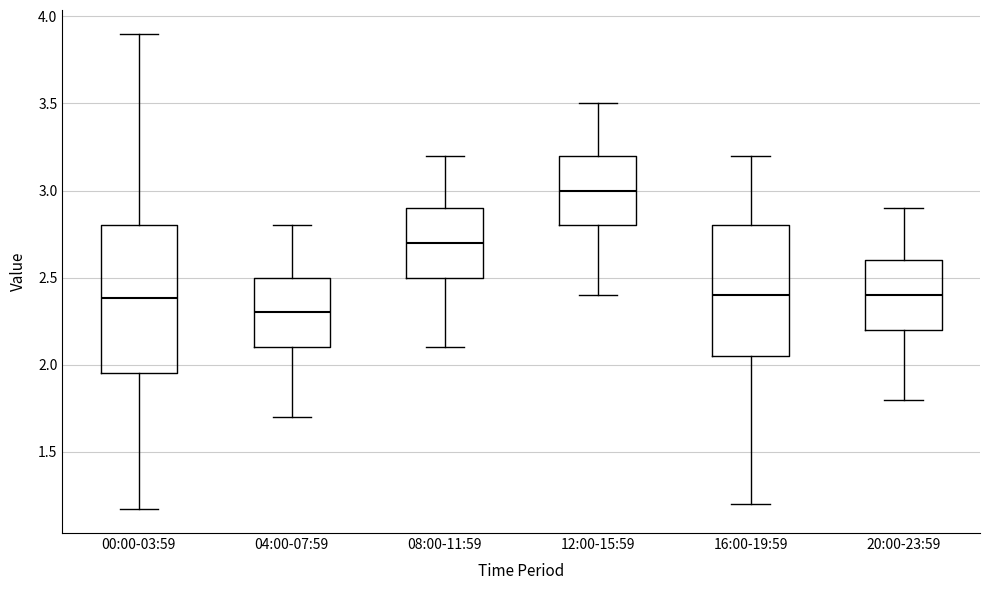

Reading left to right, transcribe this box plot: for each box, give where its median line is, the range the box spans, and where its two whiskers end, as read against the y-axis. The values are not printed on the chart, so give them approximately, as read against the axis.

00:00-03:59: median 2.40, box 1.95 to 2.80, whiskers 1.15 to 3.90
04:00-07:59: median 2.30, box 2.10 to 2.50, whiskers 1.70 to 2.80
08:00-11:59: median 2.70, box 2.50 to 2.90, whiskers 2.10 to 3.20
12:00-15:59: median 3.00, box 2.80 to 3.20, whiskers 2.40 to 3.50
16:00-19:59: median 2.40, box 2.05 to 2.80, whiskers 1.20 to 3.20
20:00-23:59: median 2.40, box 2.20 to 2.60, whiskers 1.80 to 2.90